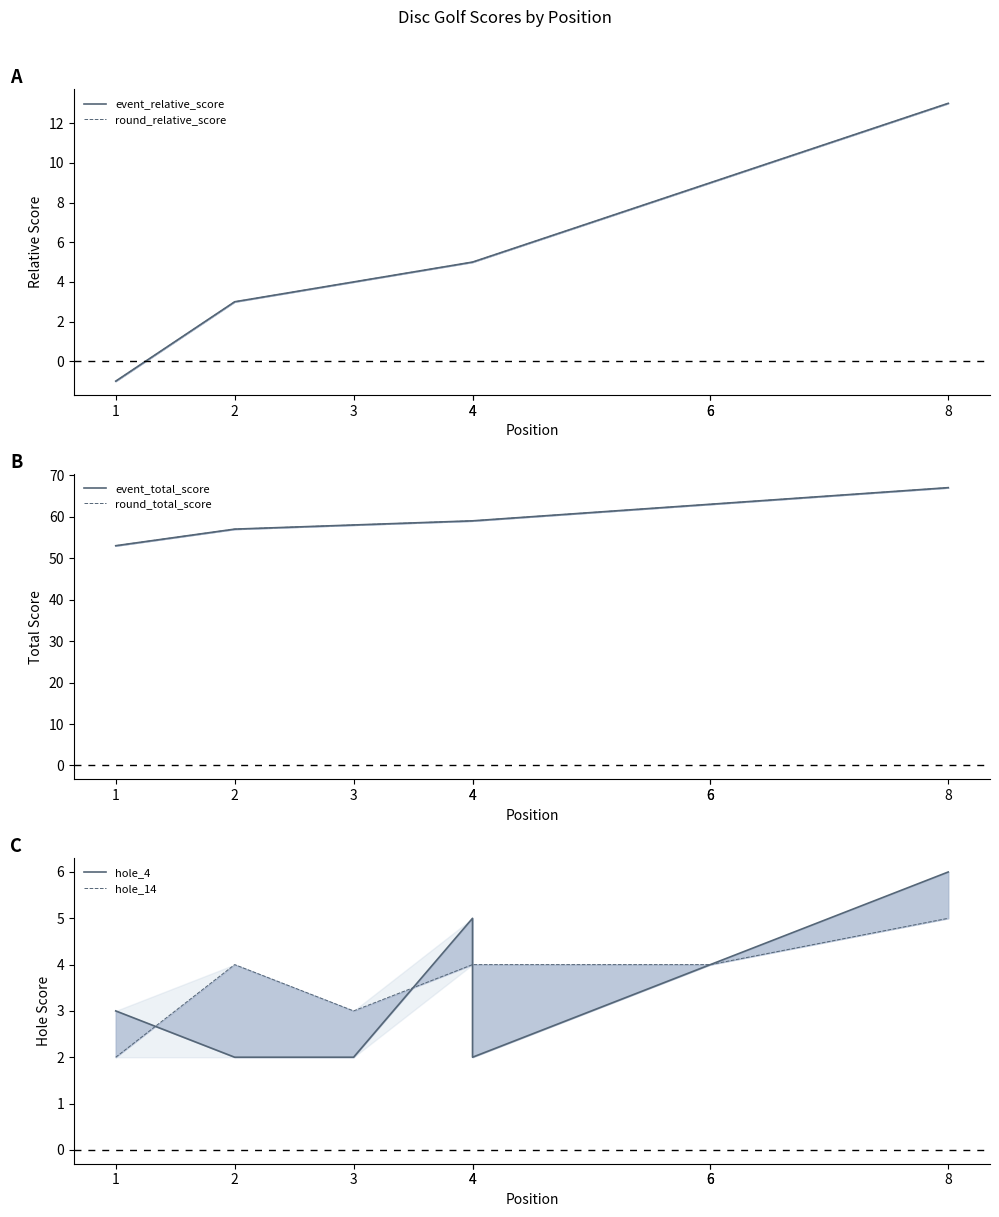

What is the difference between the highest and lowest values at 4?

55